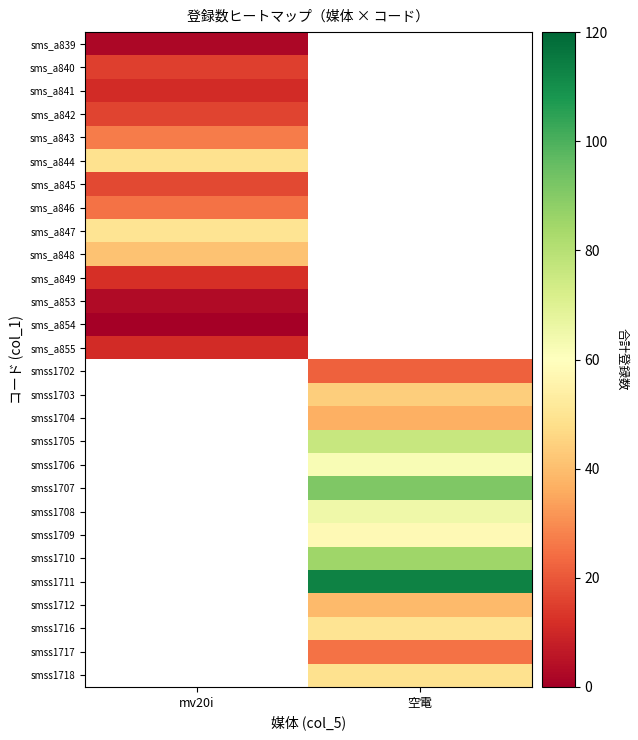

Which category has the lowest value in the sms_a854 series?

mv20i